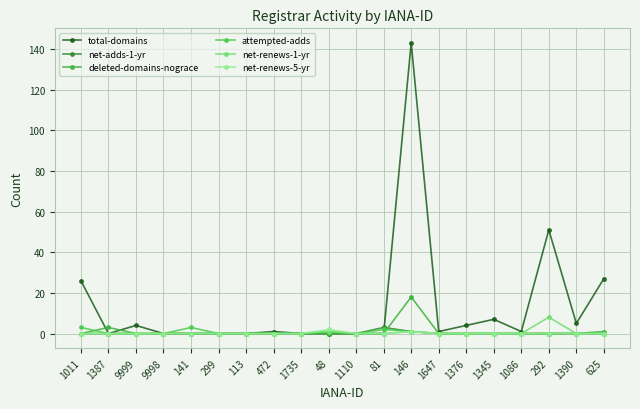

The value of attempted-adds at 9998 is 2. True or false?

False